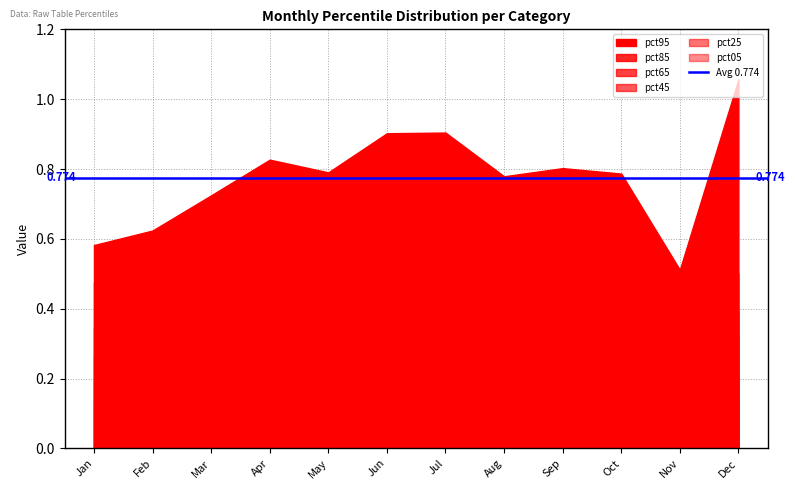

At which category is the sum across all series the highest?

Dec